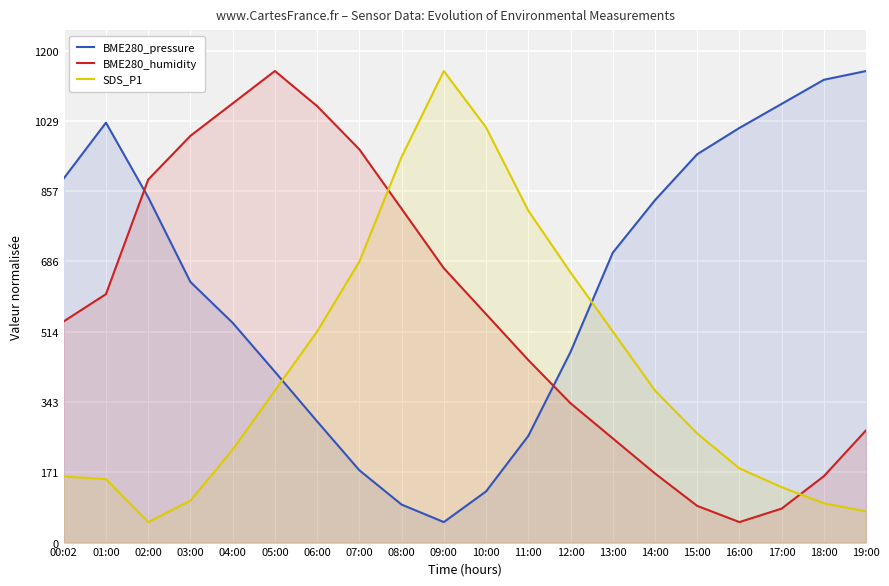

How many lines are shown in the chart?

3